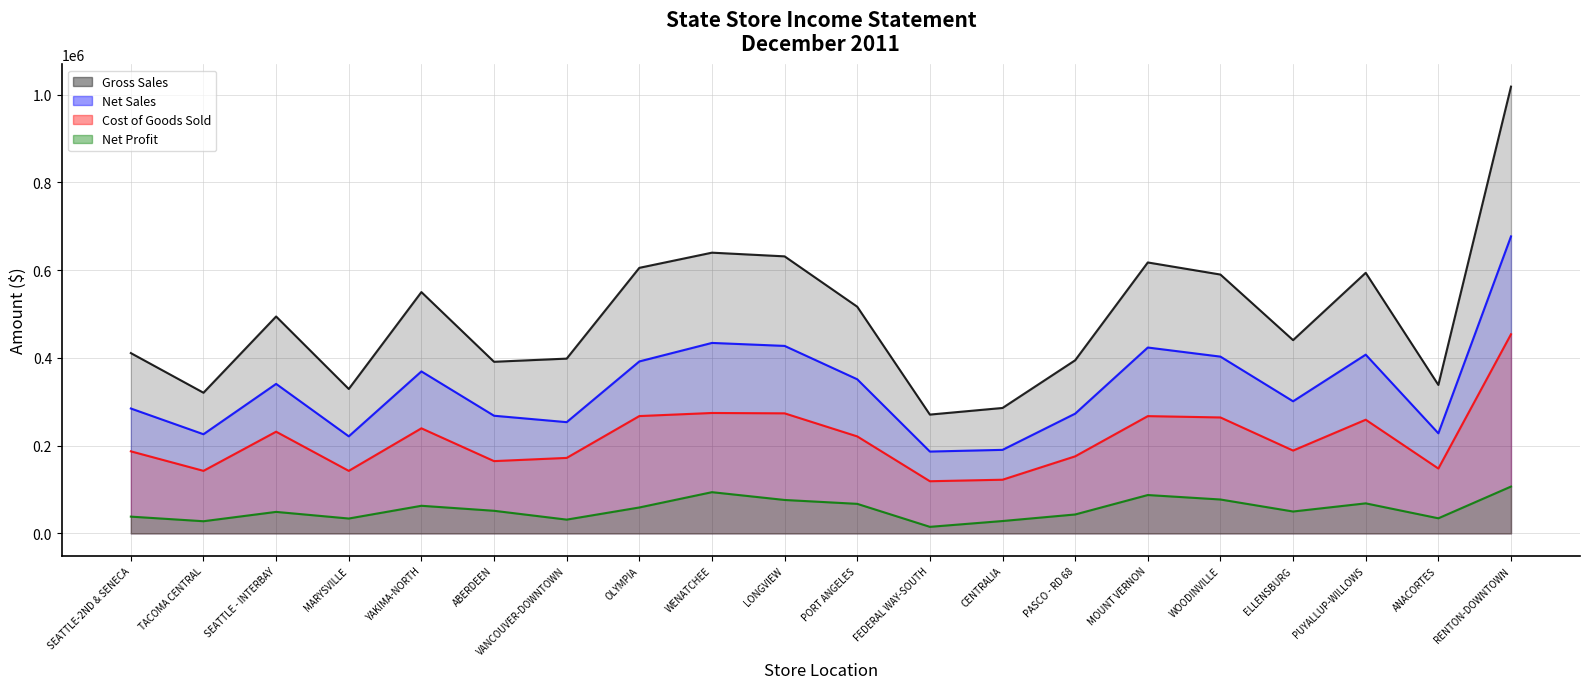

Is it true that Gross Sales equals 695171.1 at PASCO - RD 68?

False